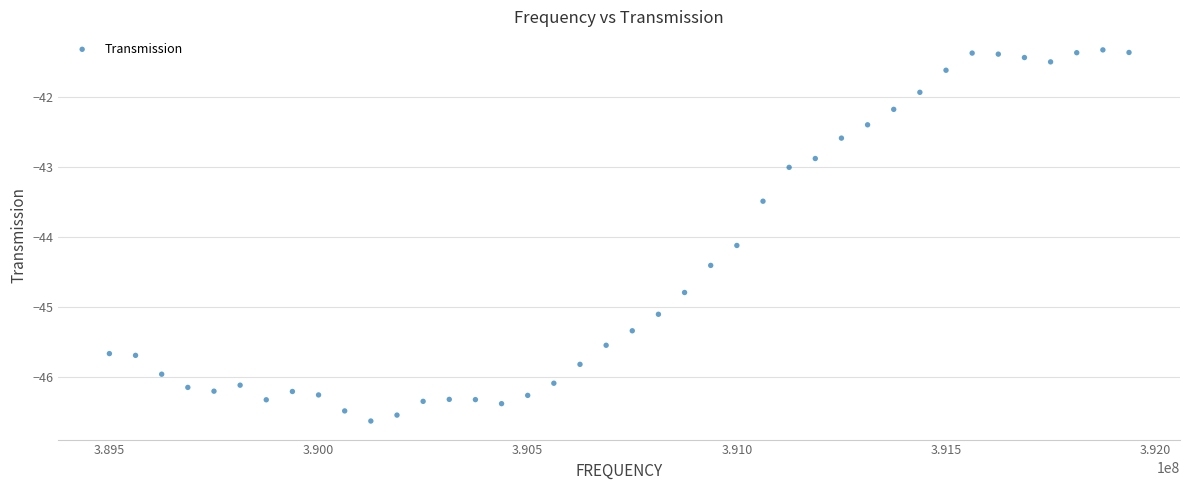

What is the range of X values (max minus min)?

2437500.0